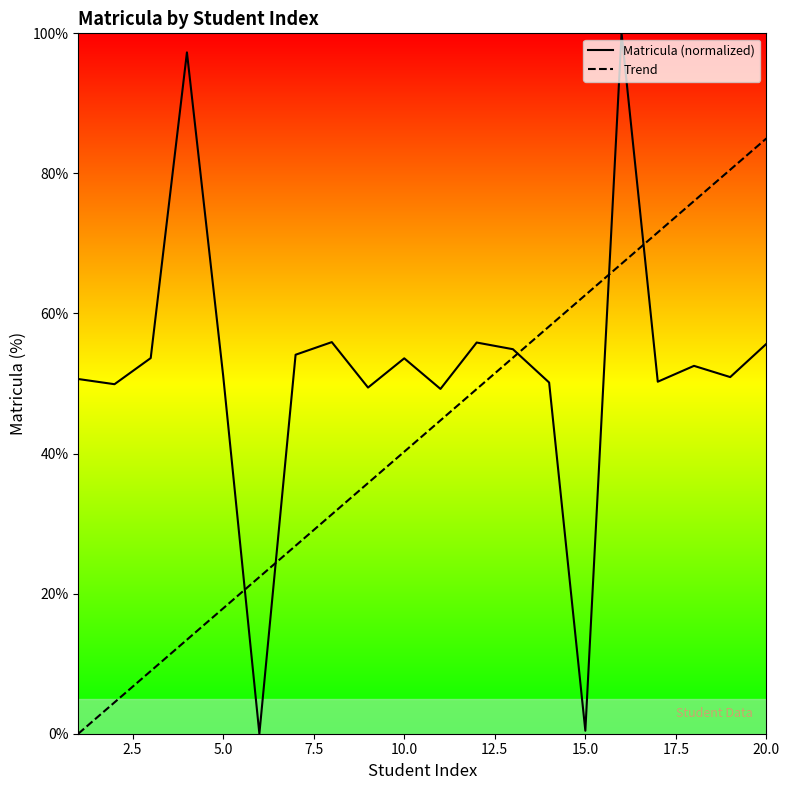

True or false: Matricula (normalized) has a value of 84.0 at 10.0.

False